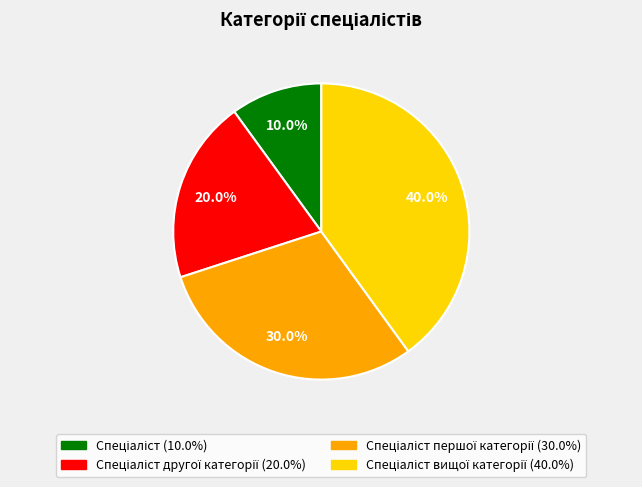

Is there any slice that represents more than half of the pie?

No